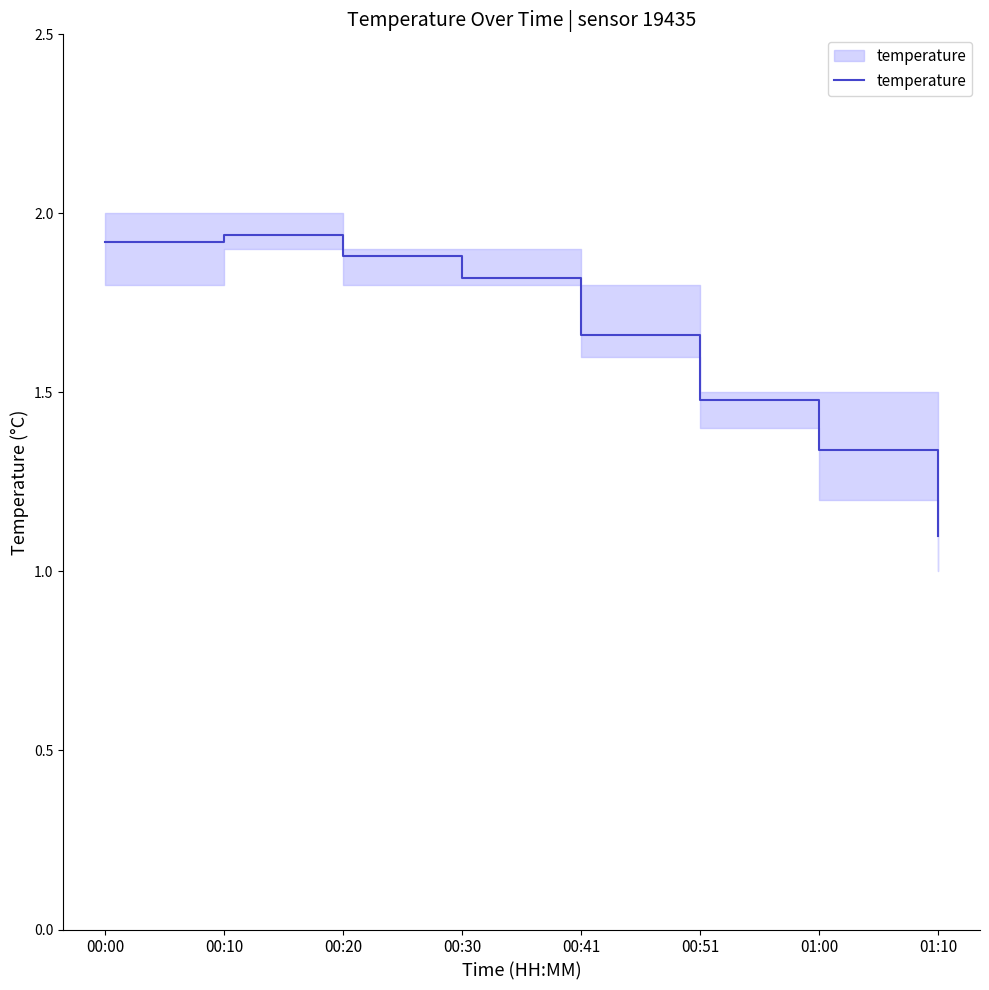

Is it true that the value at 00:51 is 1.0?

False